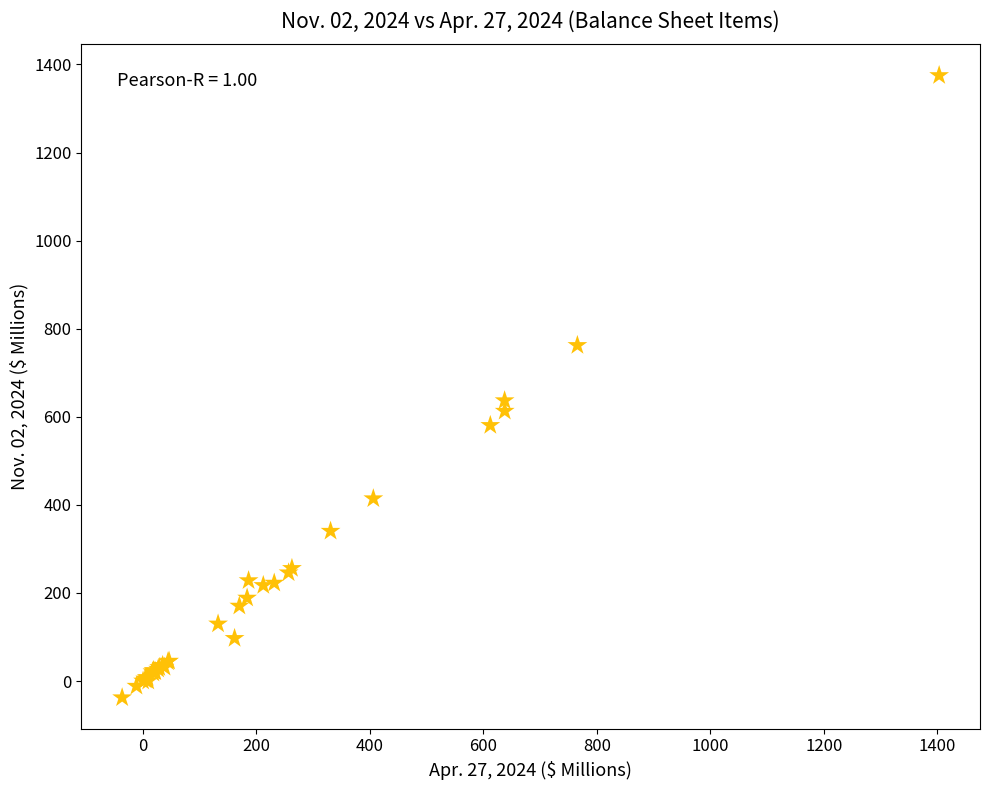

What Y value in the scatter plot is closest to 668?

636.8